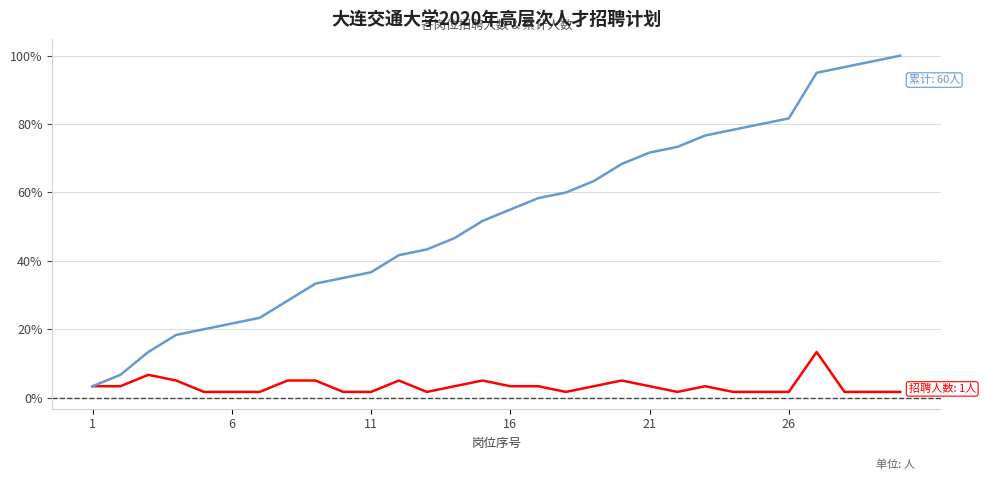

What is the greatest value displayed?

100.0